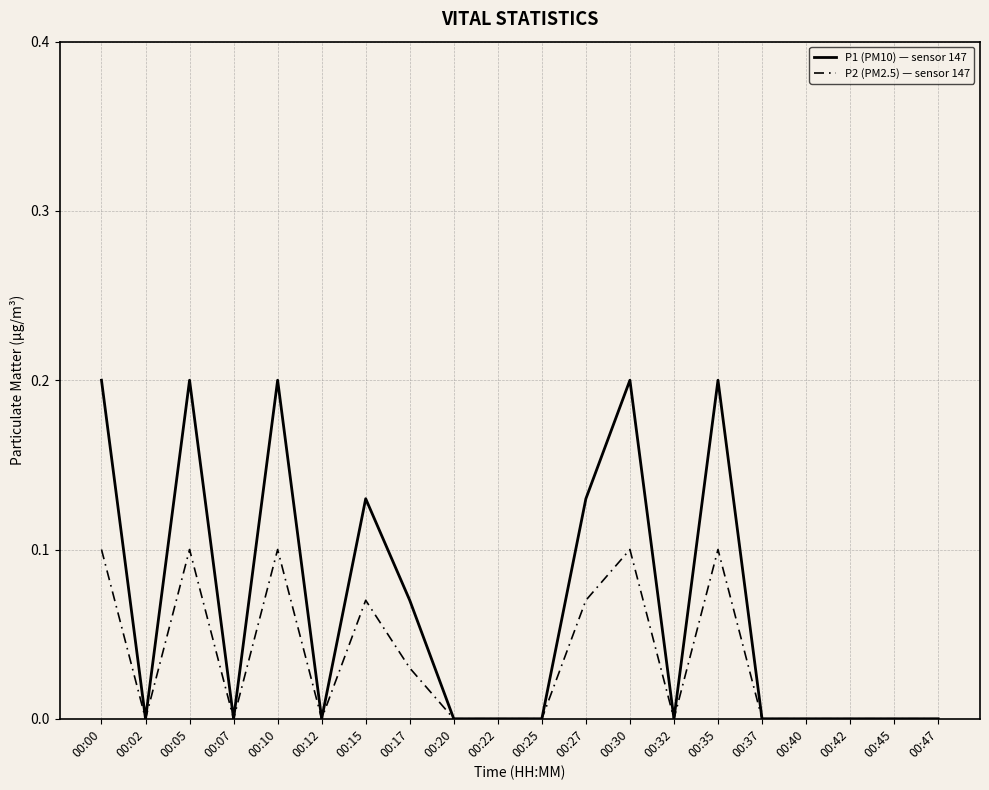

True or false: P1 (PM10) — sensor 147 has more than 0 points higher than both neighbors.

True